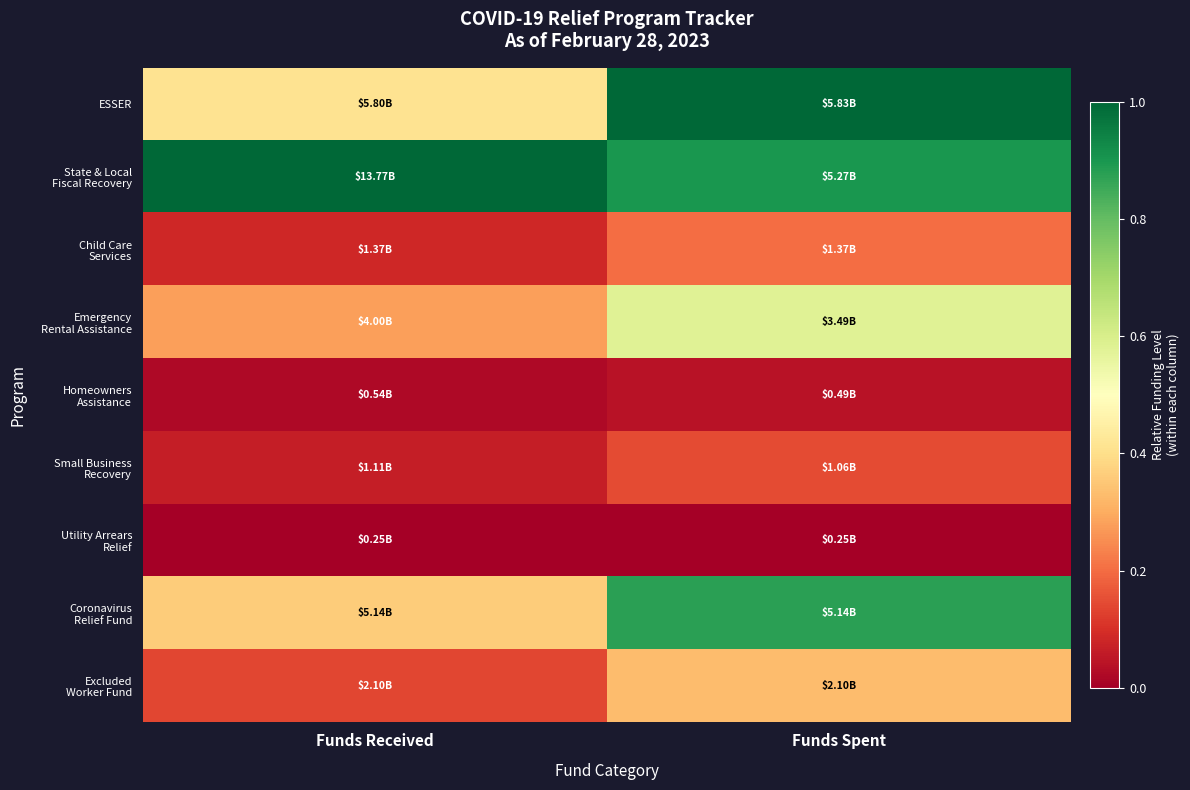

At how many categories does at least one series exceed 0?

2